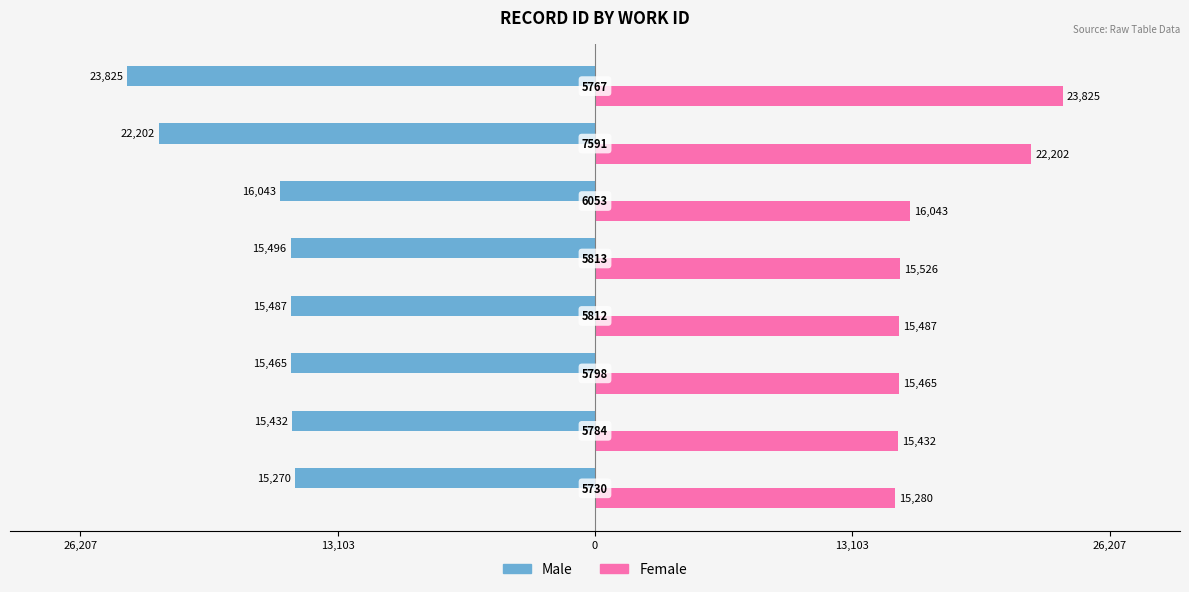

What is the lowest value of the Female series?

15280